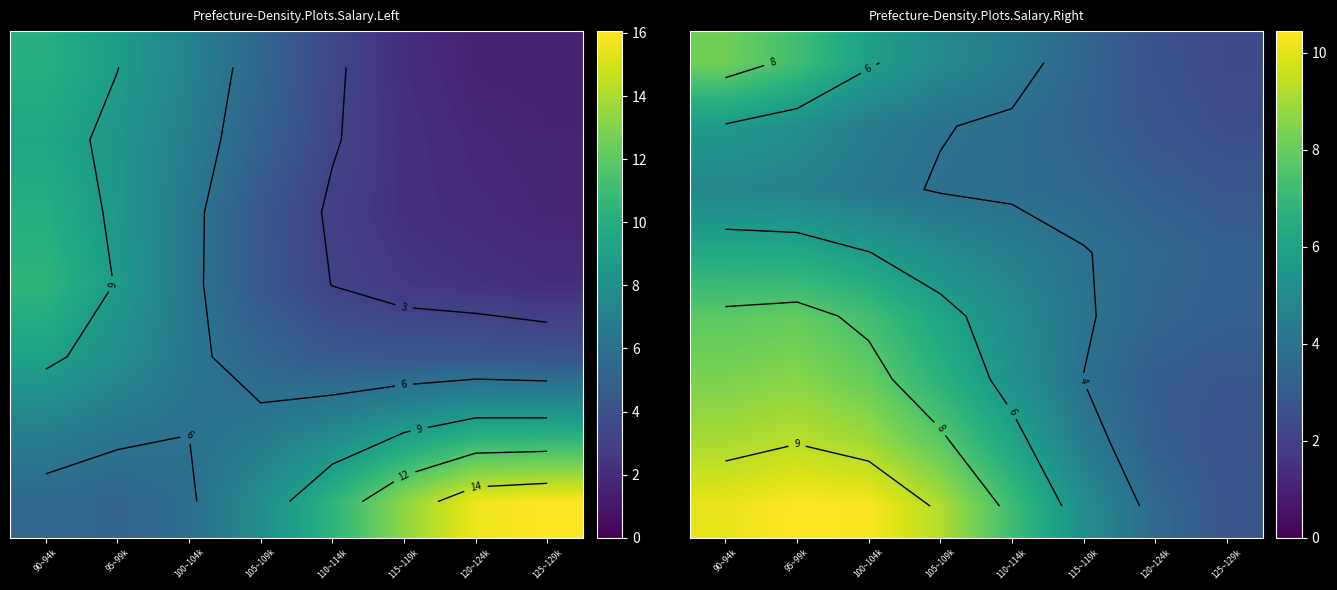

What is the total value across all series at 115~119k?

31.6